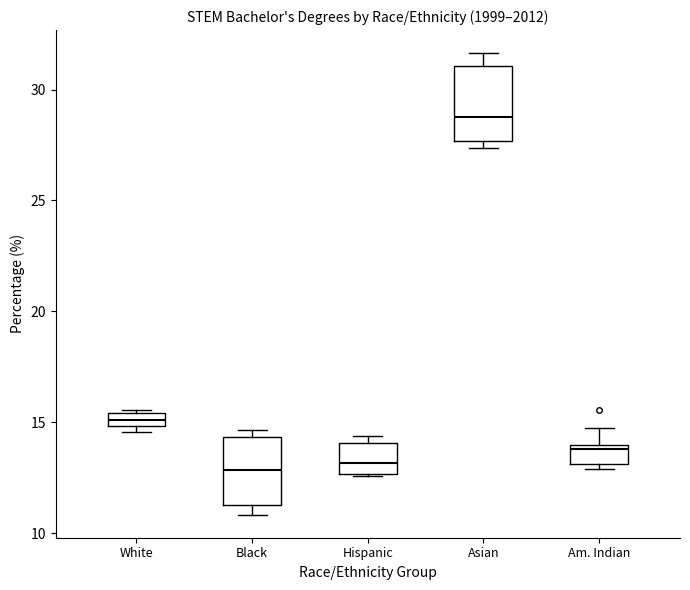

Where is the upper edge of the box for Asian on the y-axis? The values are not printed on the chart, so give them approximately, as read against the axis.

31.0